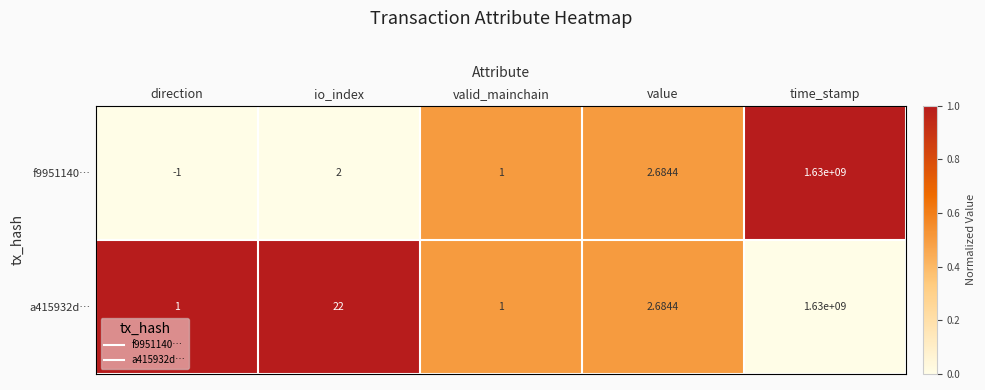

Where is f9951140… nearest to the value 814999999?

value